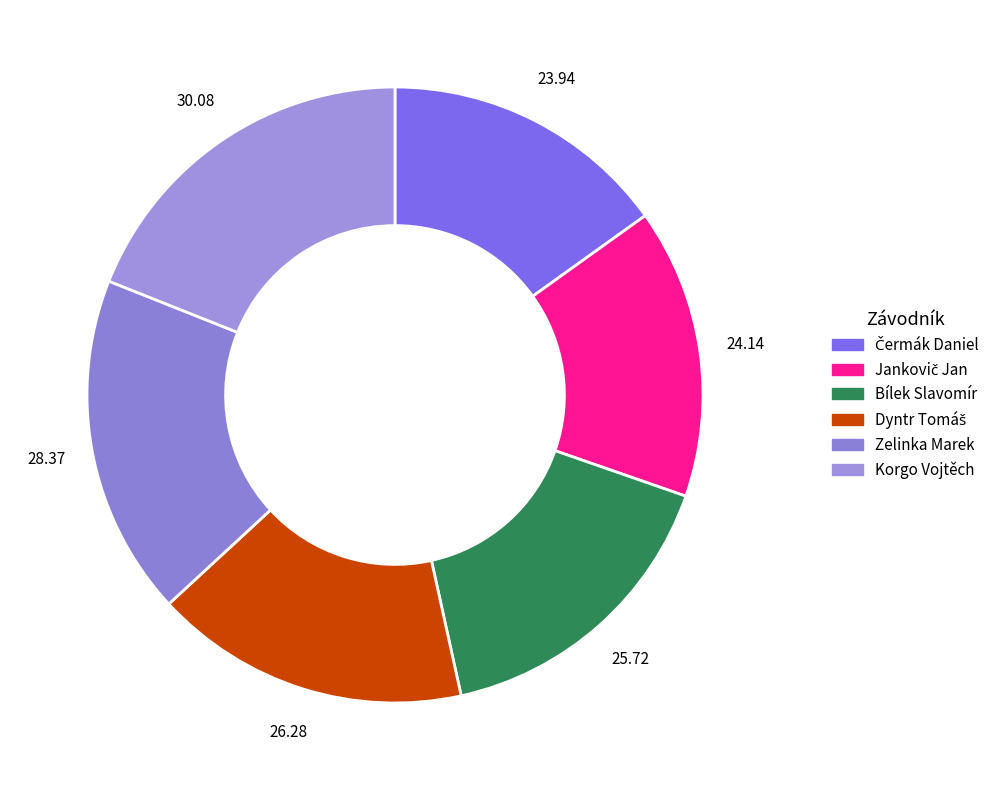

What percentage is the Jankovič Jan slice, to the nearest percent?

15%